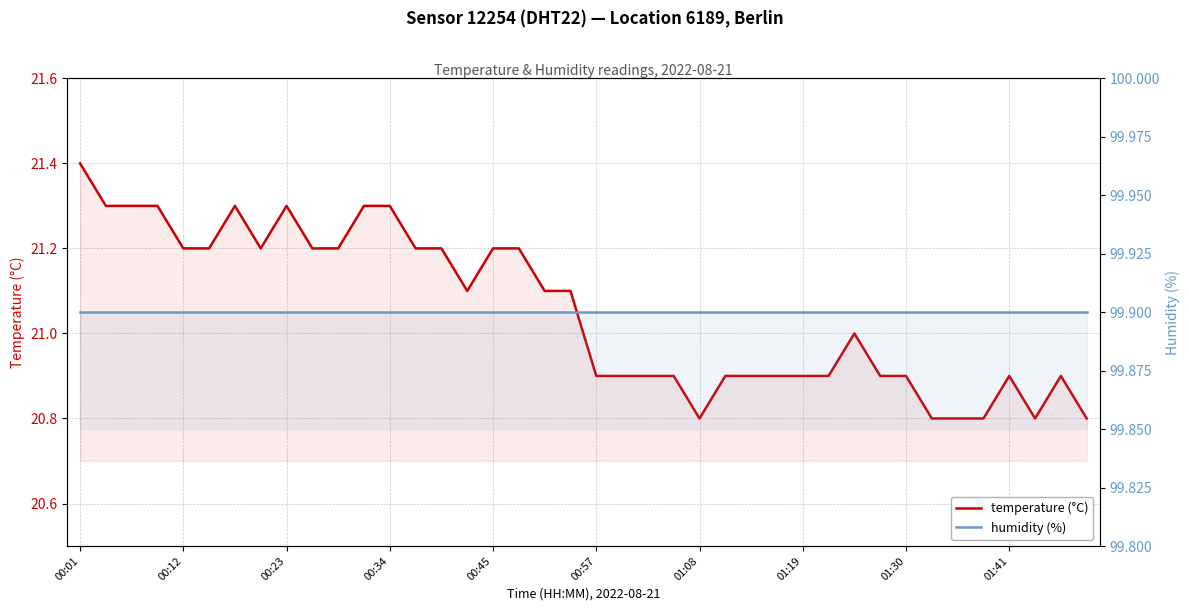

What is the total value across all series at 00:57?

120.8